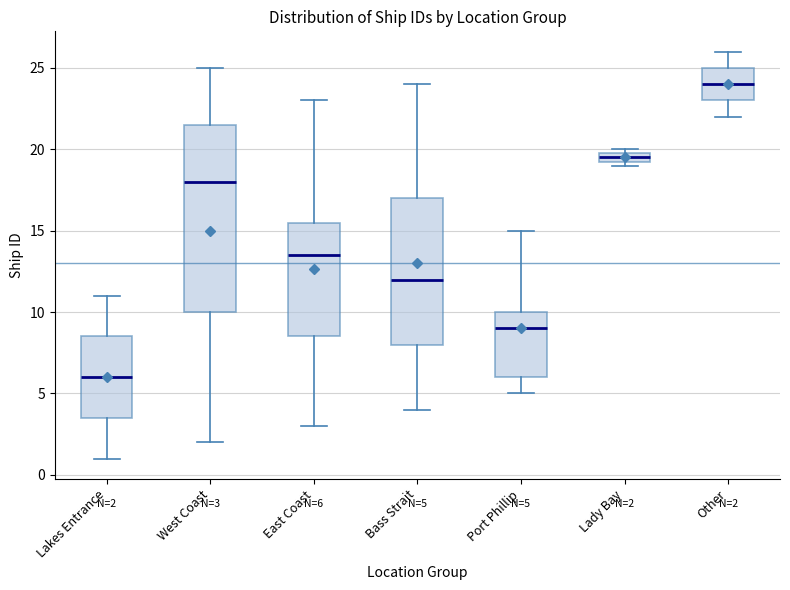

Comparing the boxes themselves (not the whiskers), which one is the tallest?

West Coast